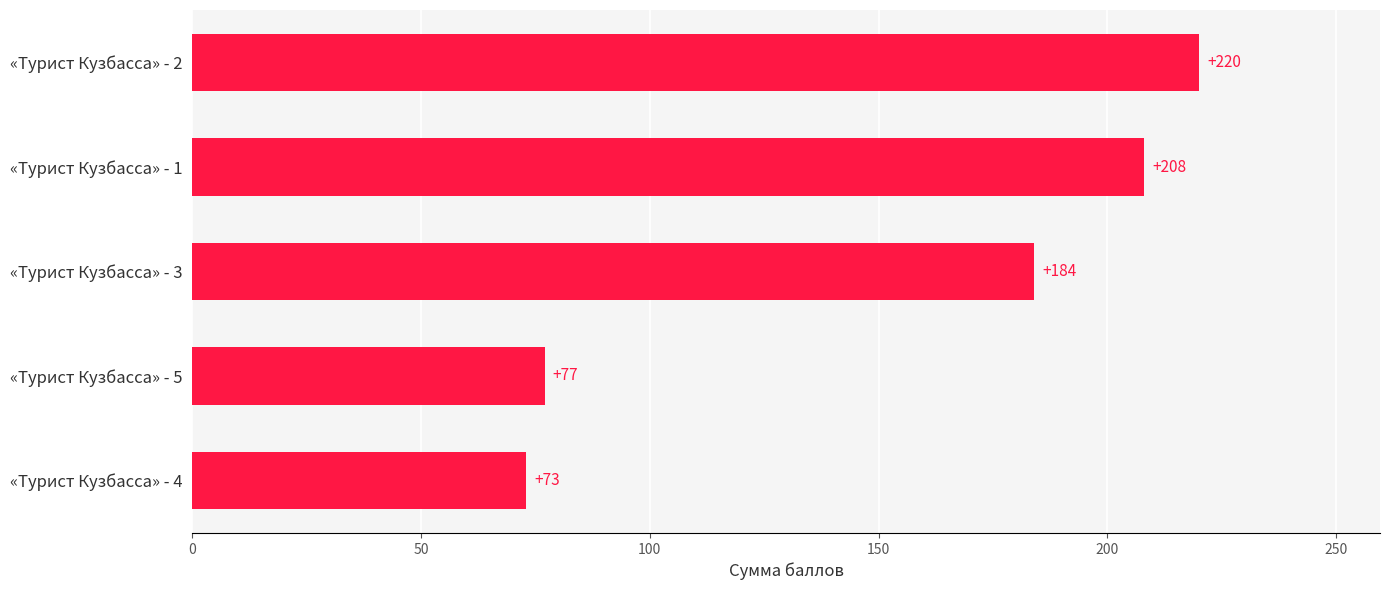

Does the chart contain any negative values?

No